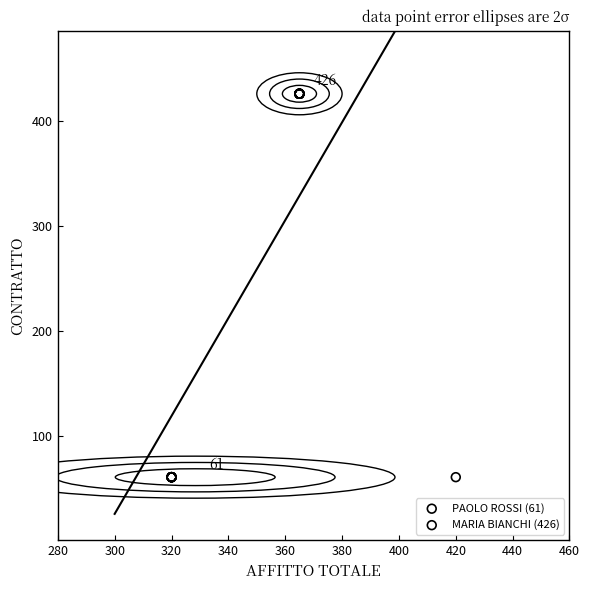

Which series contains the highest Y value?

MARIA BIANCHI (426)